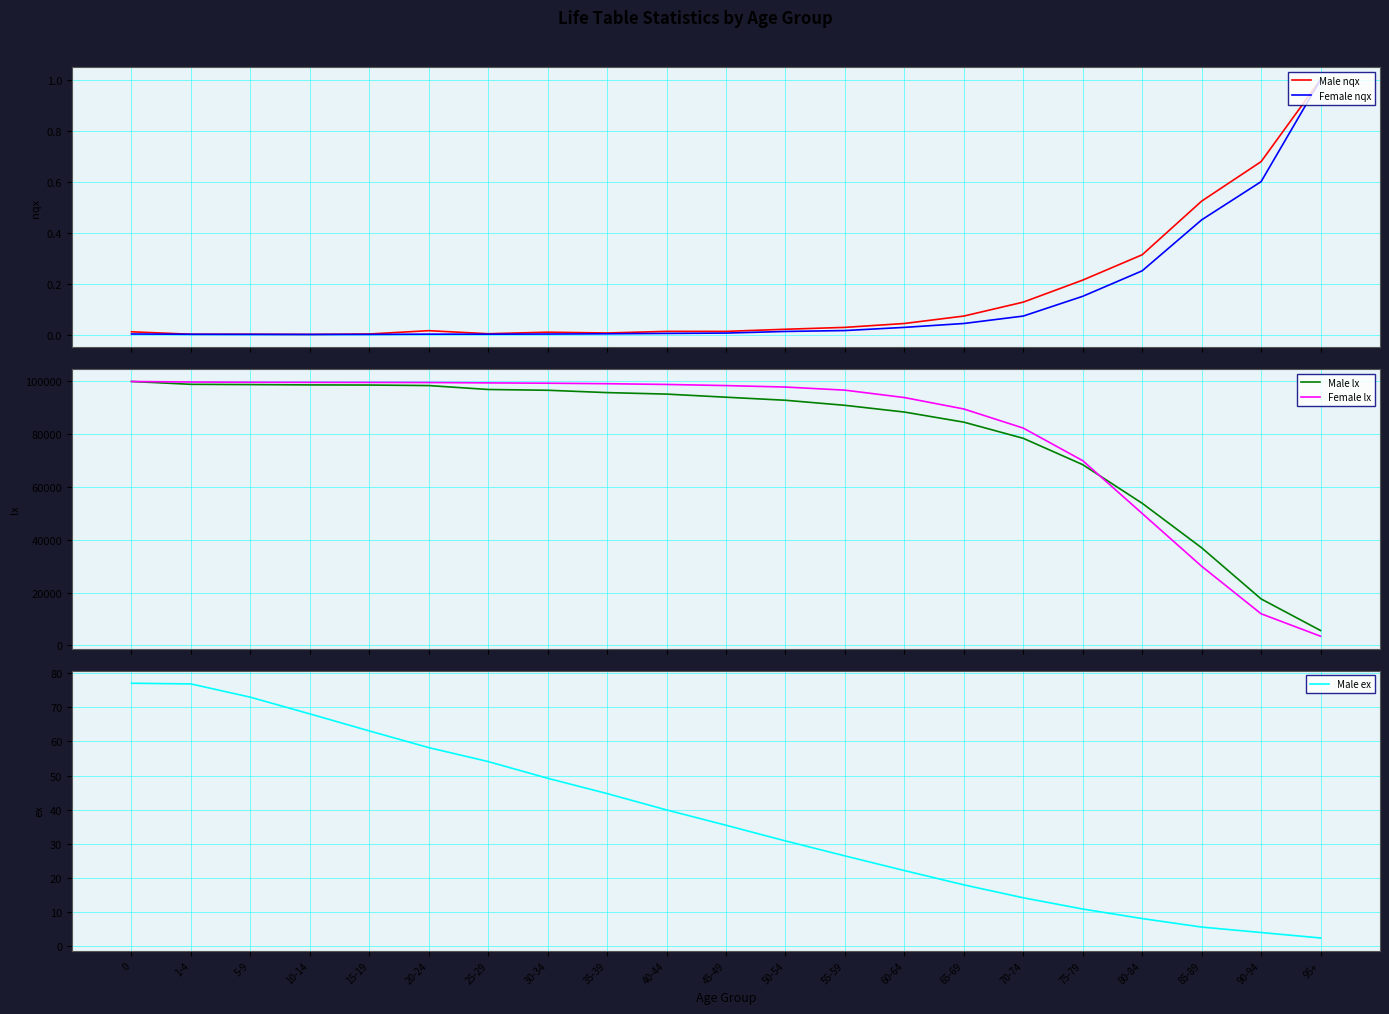

List the series in order of their peak value, lowest first.

Male nqx, Female nqx, Male ex, Male lx, Female lx